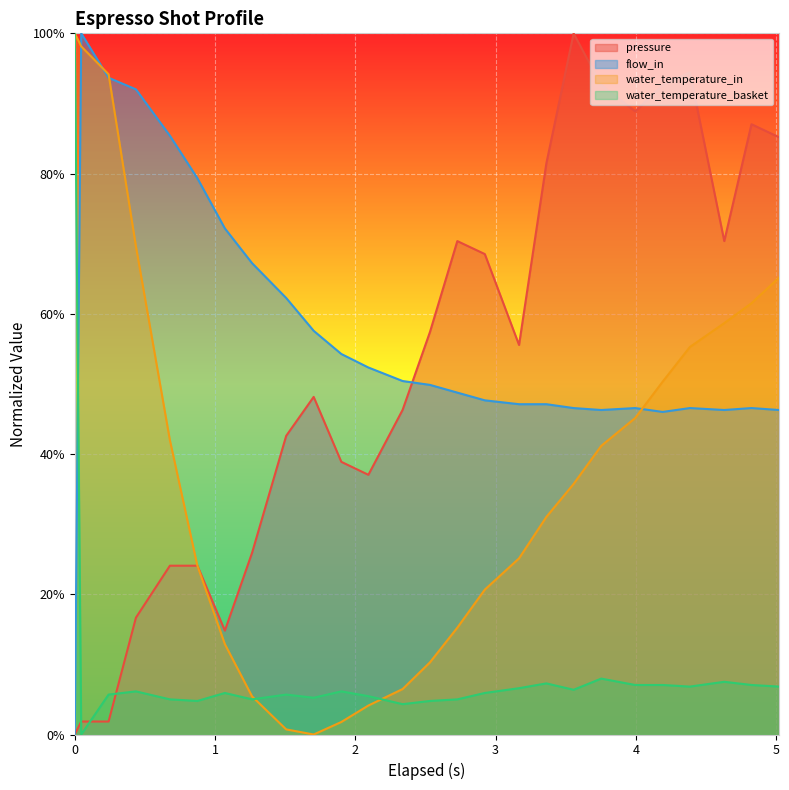

Which series has the largest range (max minus min)?

pressure